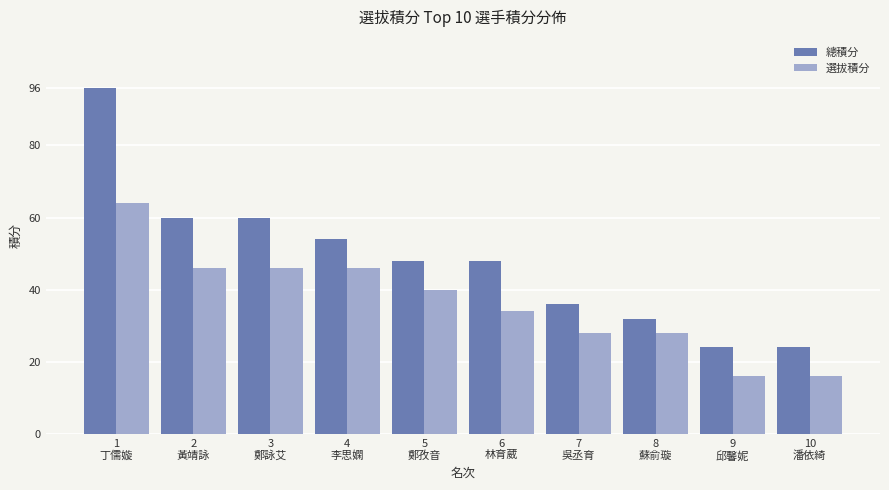

List the series in order of their peak value, highest first.

總積分, 選拔積分